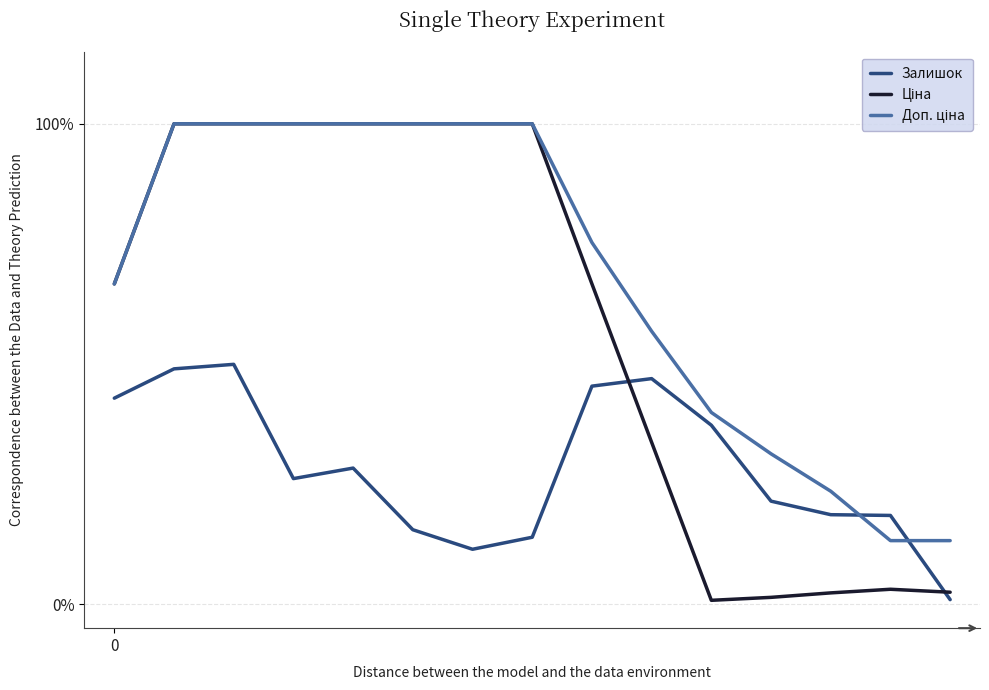

What is the greatest value displayed?

100.0